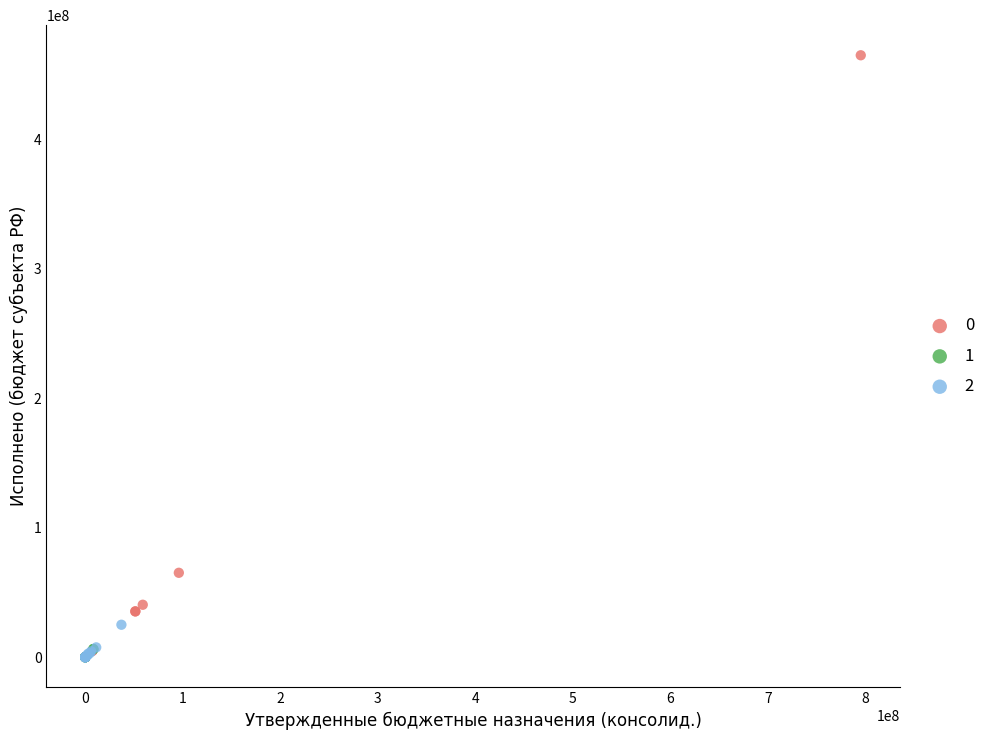

Which series has the widest spread of Y values?

0